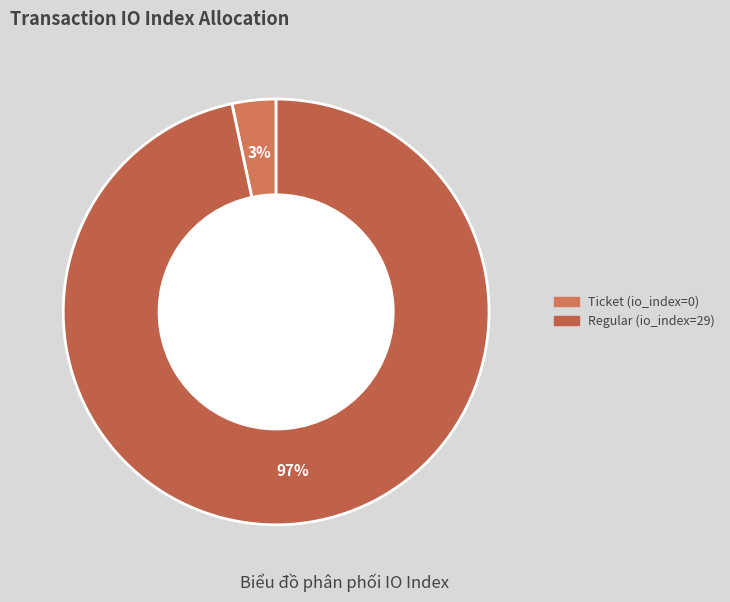

Which slice is the largest?

Regular tx (io_index=29)